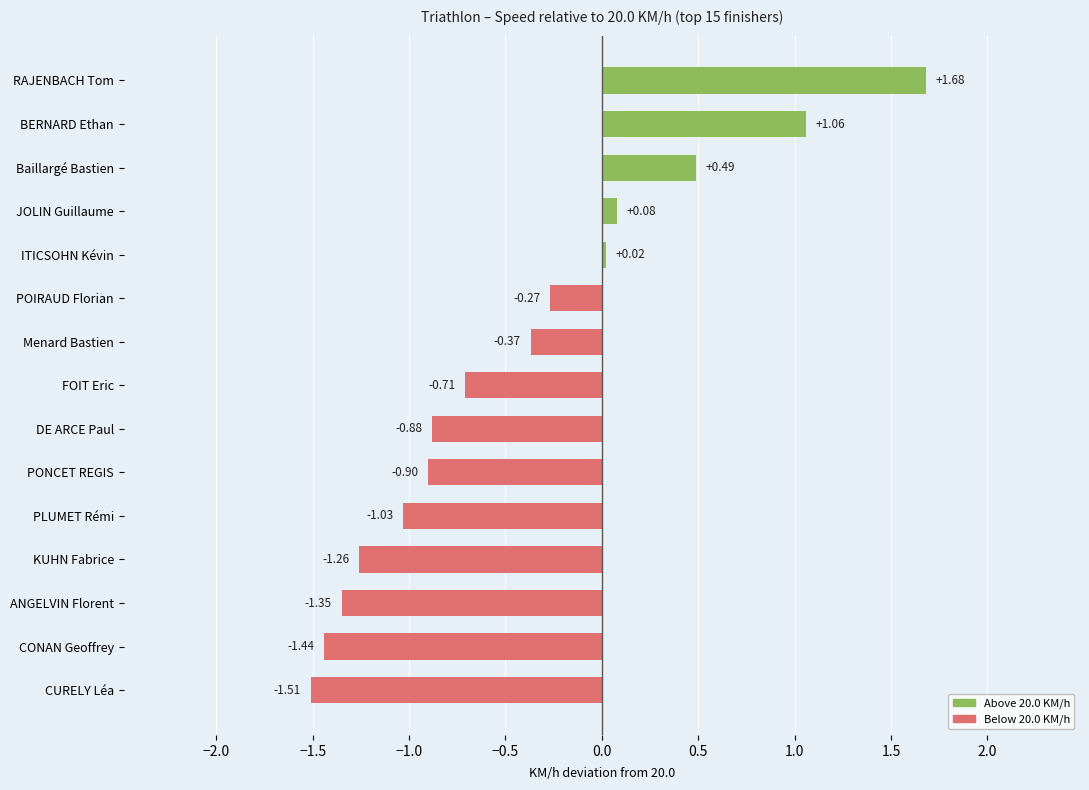

Rank the categories by value from highest to lowest.

RAJENBACH Tom, BERNARD Ethan, Baillargé Bastien, JOLIN Guillaume, ITICSOHN Kévin, POIRAUD Florian, Menard Bastien, FOIT Eric, DE ARCE Paul, PONCET REGIS, PLUMET Rémi, KUHN Fabrice, ANGELVIN Florent, CONAN Geoffrey, CURELY Léa